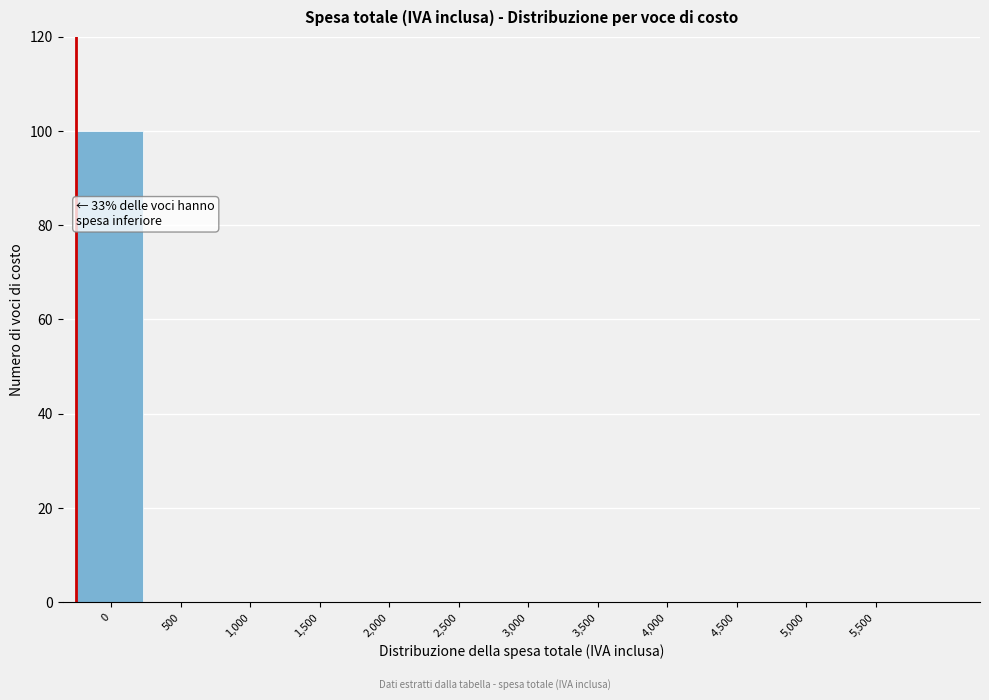

Reading left to right, list all the values displayed in this chart.

0=100	500=0	1,000=0	1,500=0	2,000=0	2,500=0	3,000=0	3,500=0	4,000=0	4,500=0	5,000=0	5,500=0